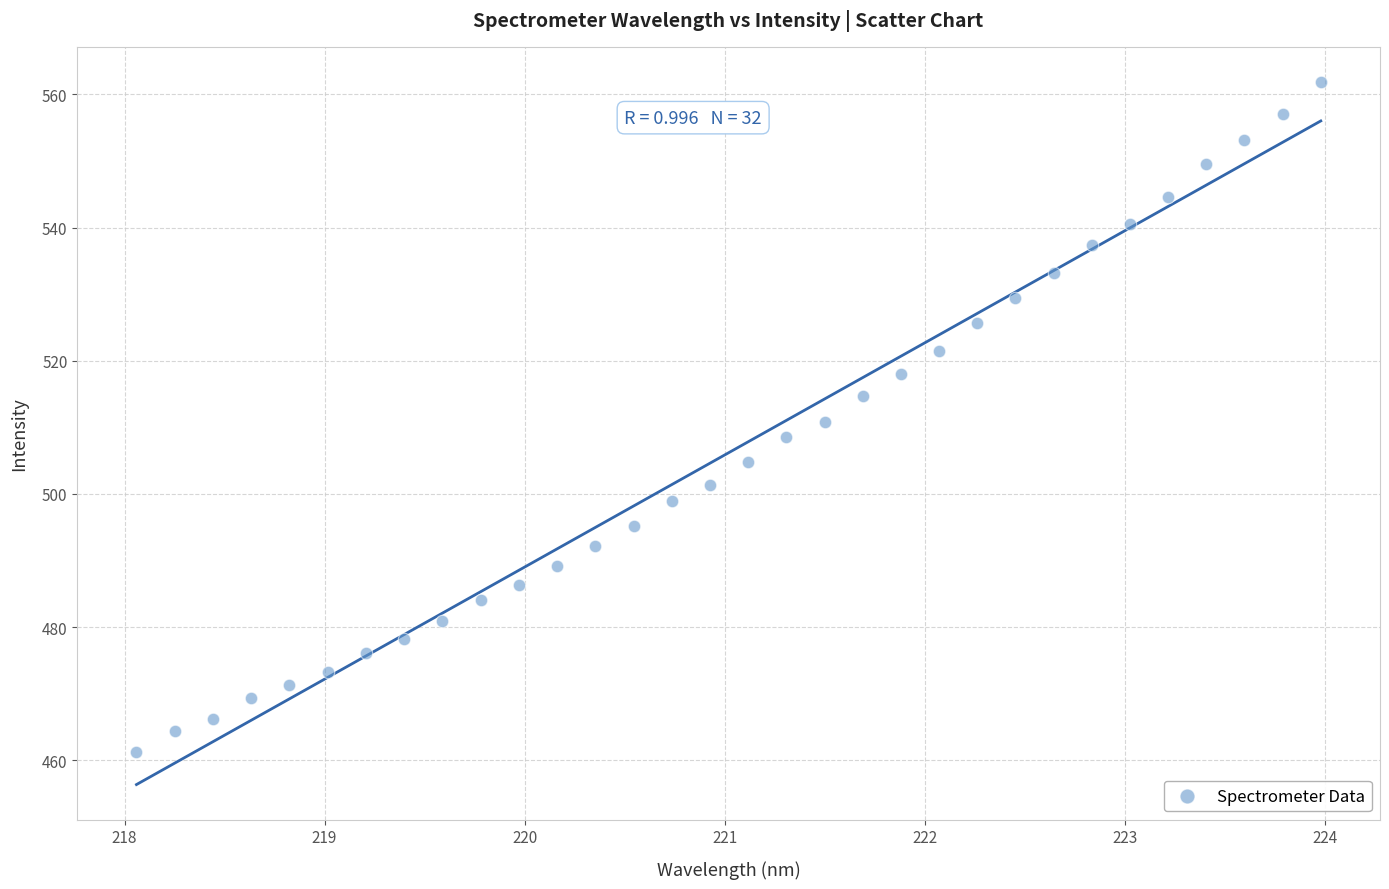

What is the range of Y values (max minus min)?

100.6